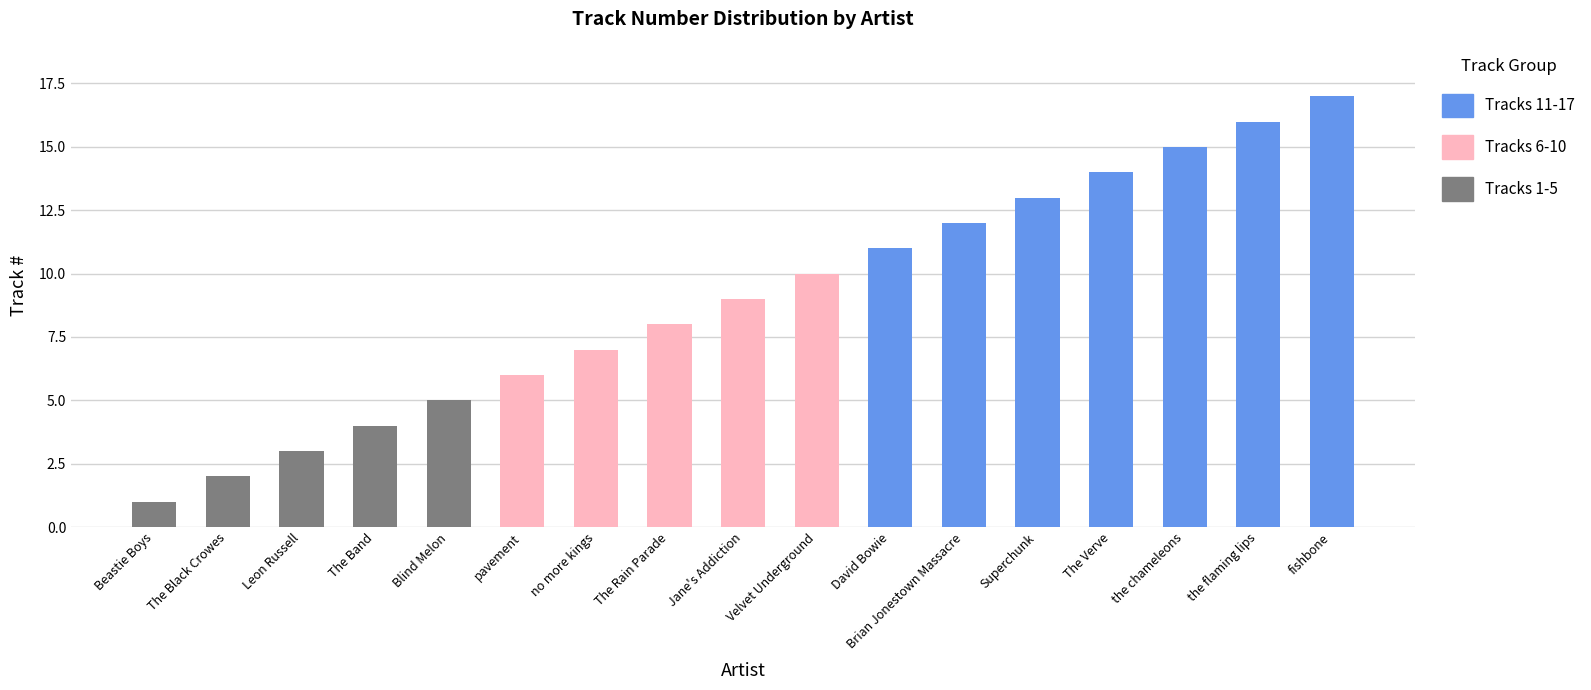

What is the total value across all series at fishbone?

17